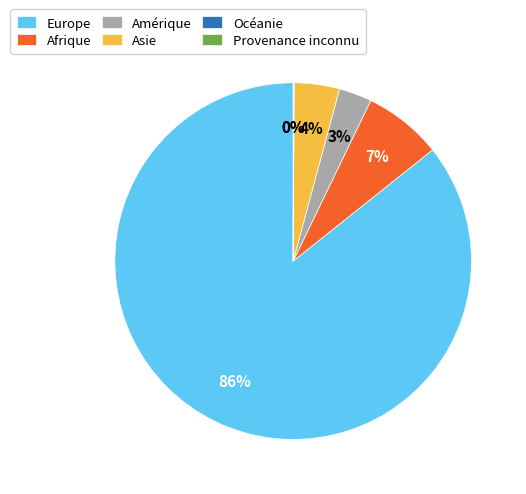

Which category has the biggest portion of the pie?

Europe